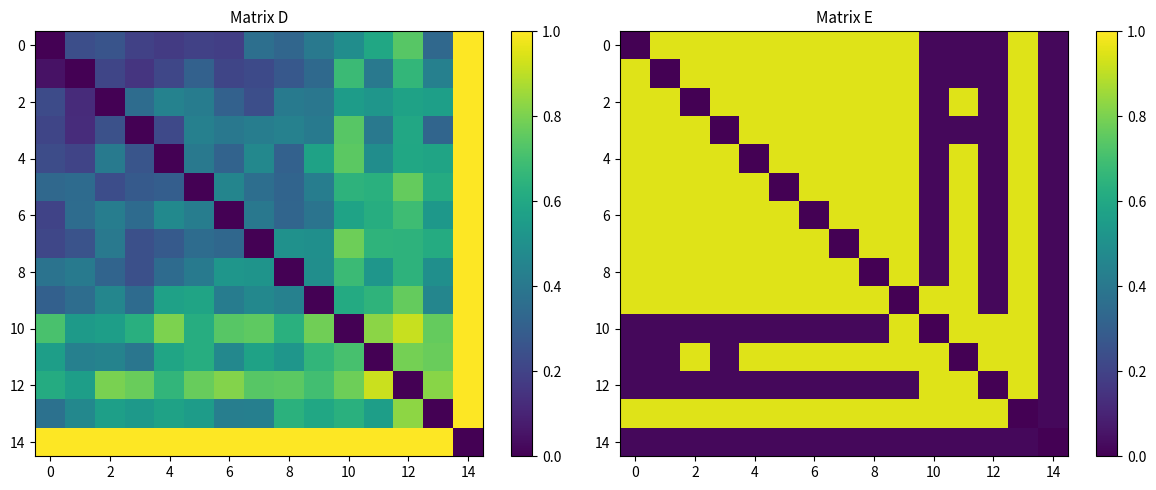

How many distinct data groups are displayed?

15